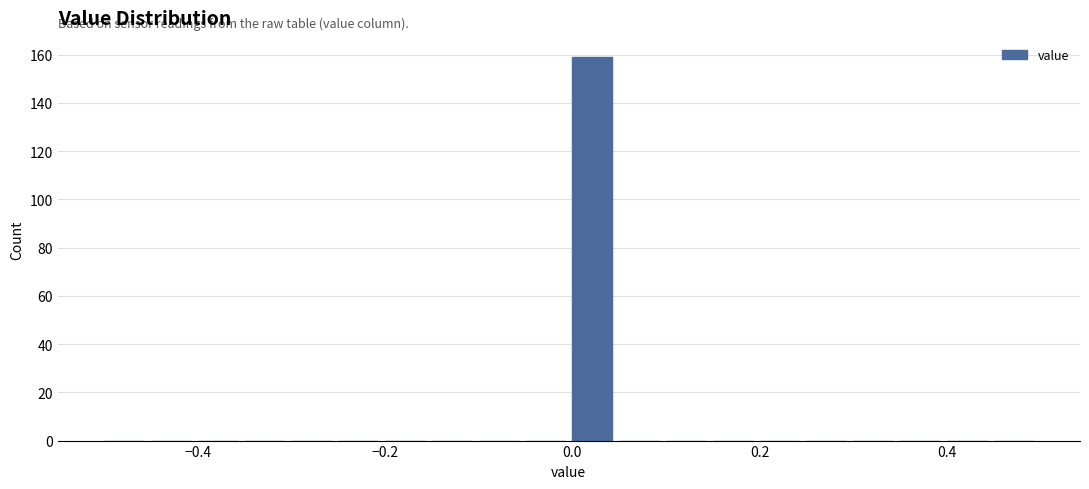

Around what value on the x-axis is the tallest bar? Give the approximate position of its centre, as read against the axis.

0.02